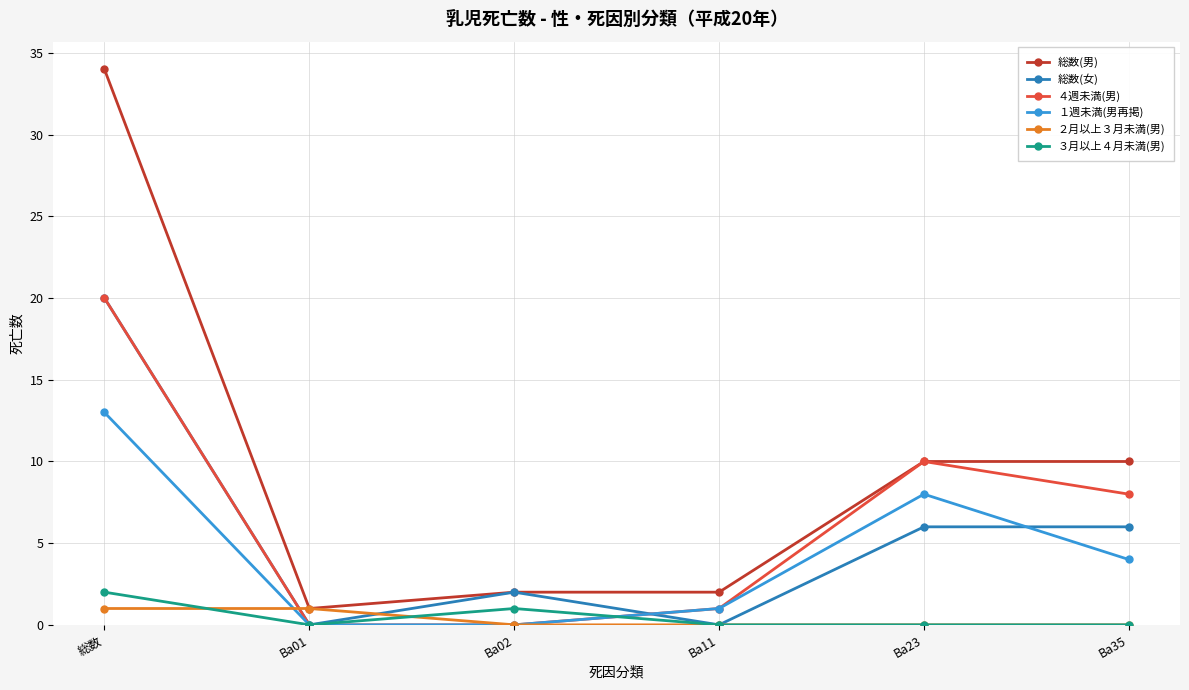

At which category is the sum across all series the highest?

総数